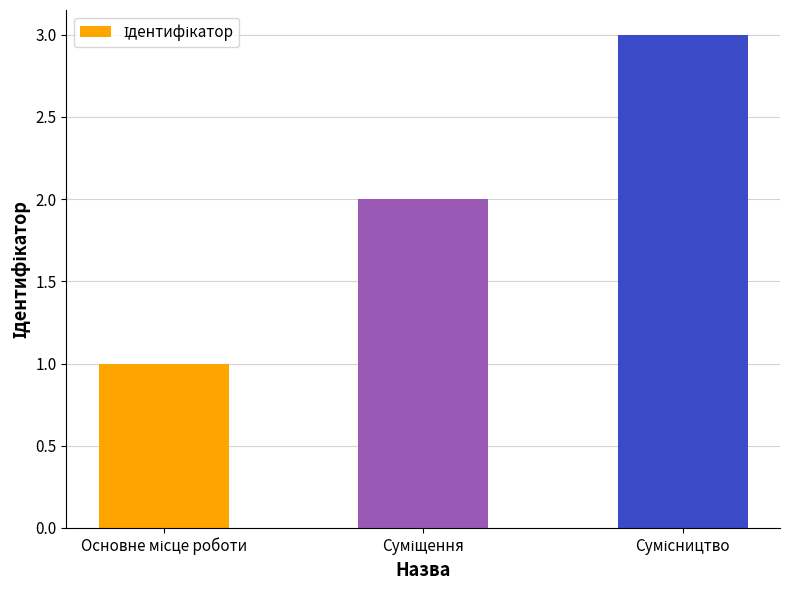

What is the sum of all values?

6